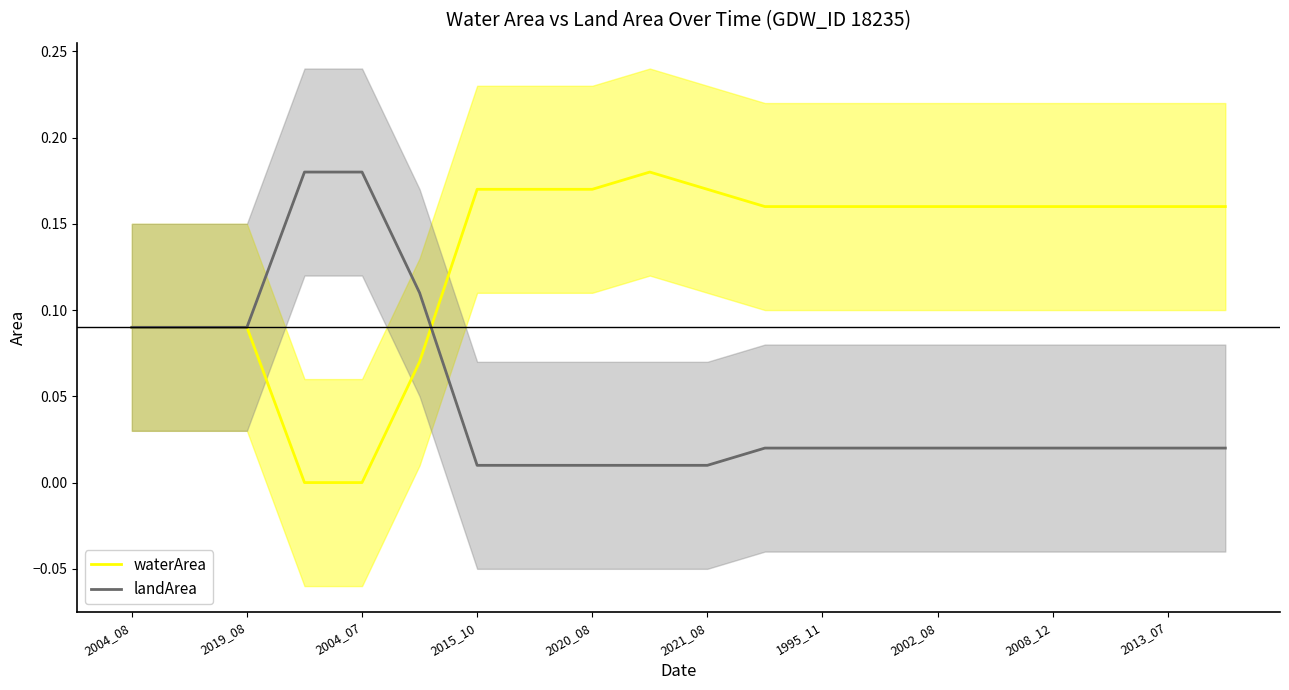

At how many categories does at least one series exceed 0?

20